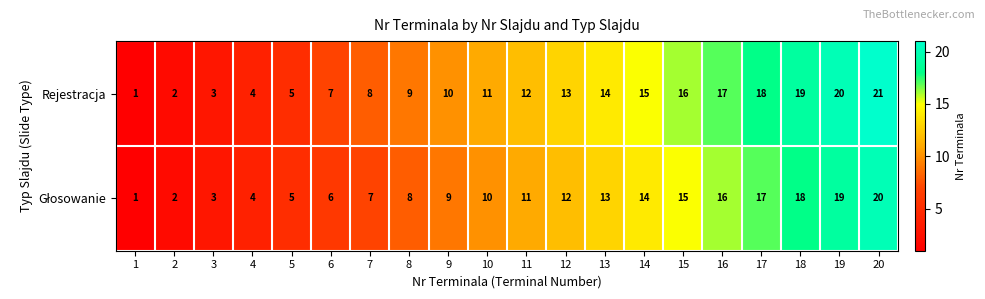

Which category has the highest value across all series?

20